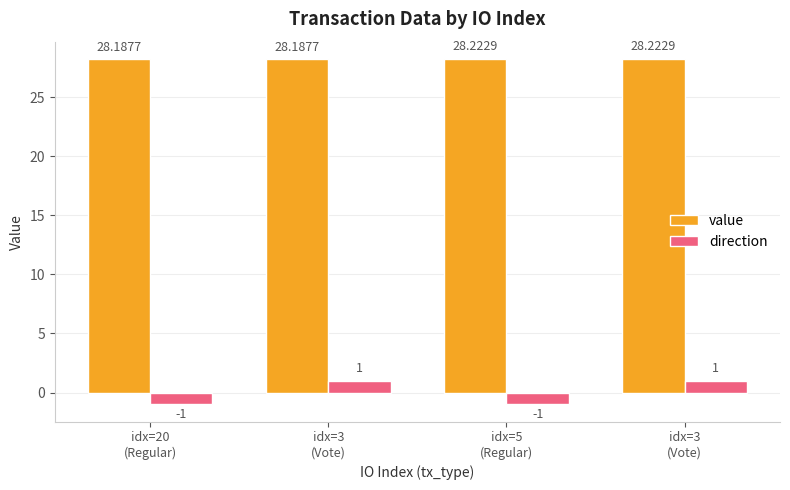

How many groups of bars are there?

4